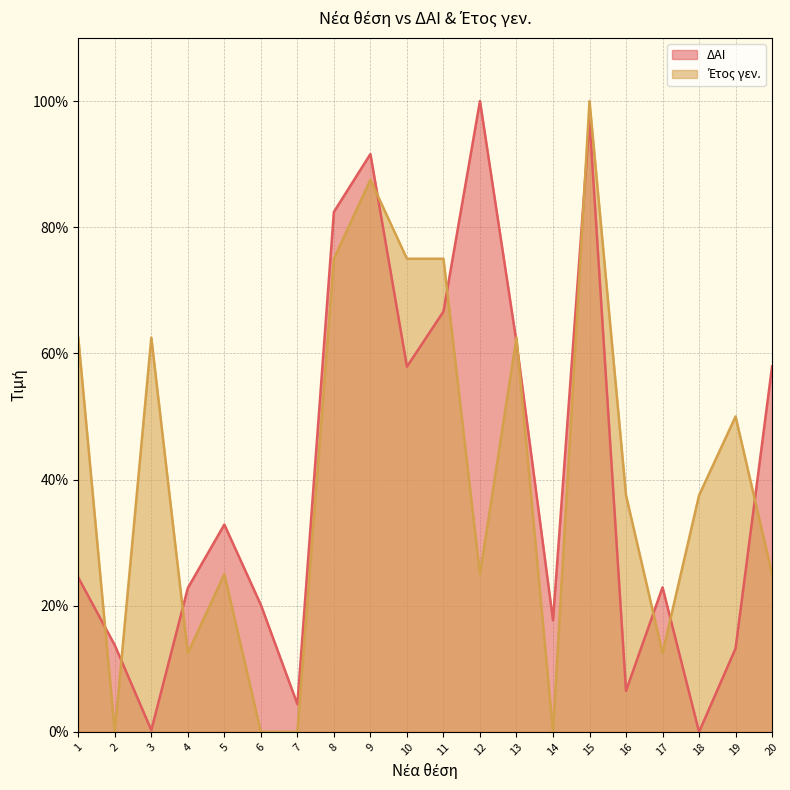

What is the average value of the ΔΑΙ series?

39.7